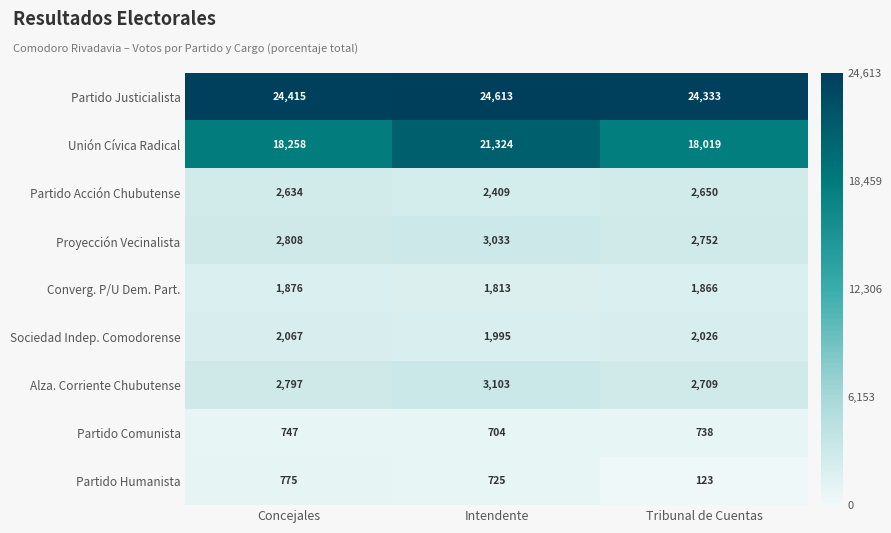

At which category is the sum across all series the highest?

Intendente